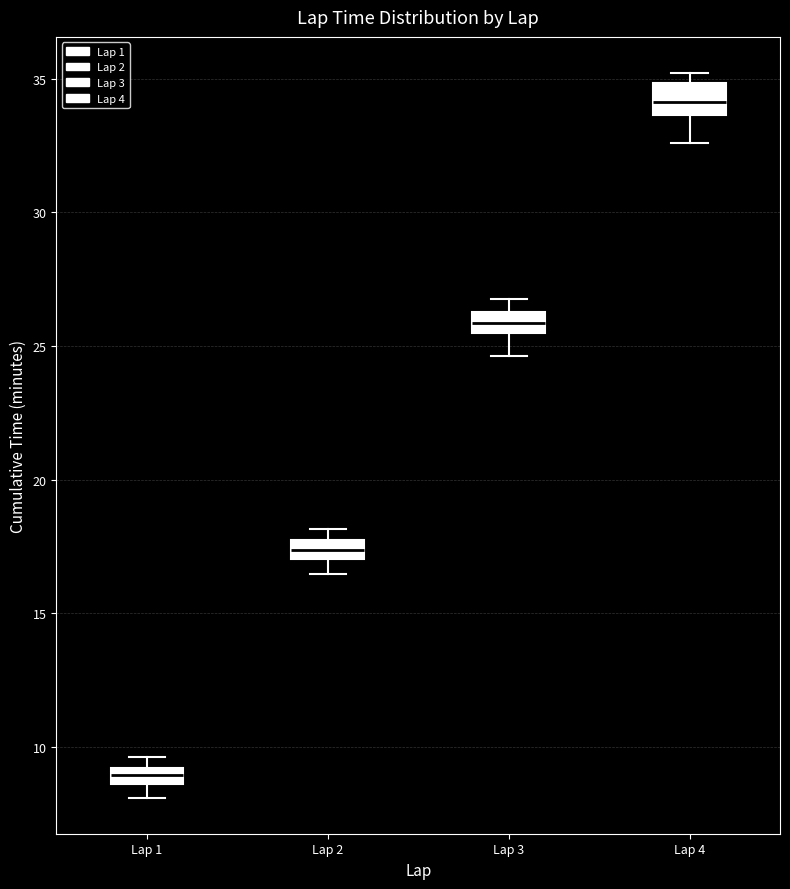

Which box has the highest median line?

Lap 4